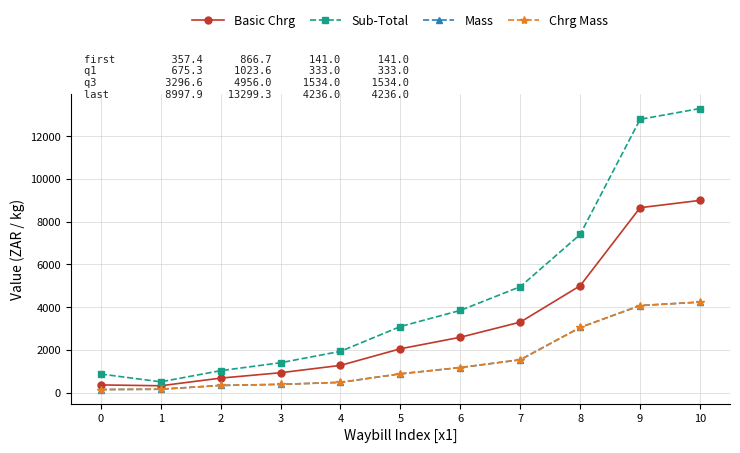

What is the value of the Sub-Total point at the 8th from the left?

4956.0